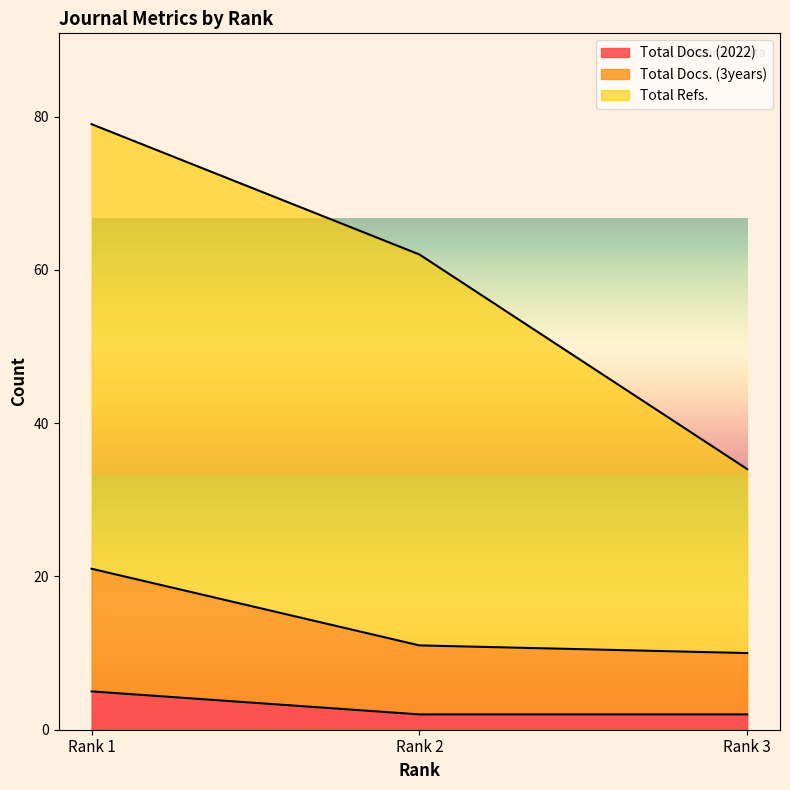

Read the Total Refs. value at Rank 3.

34